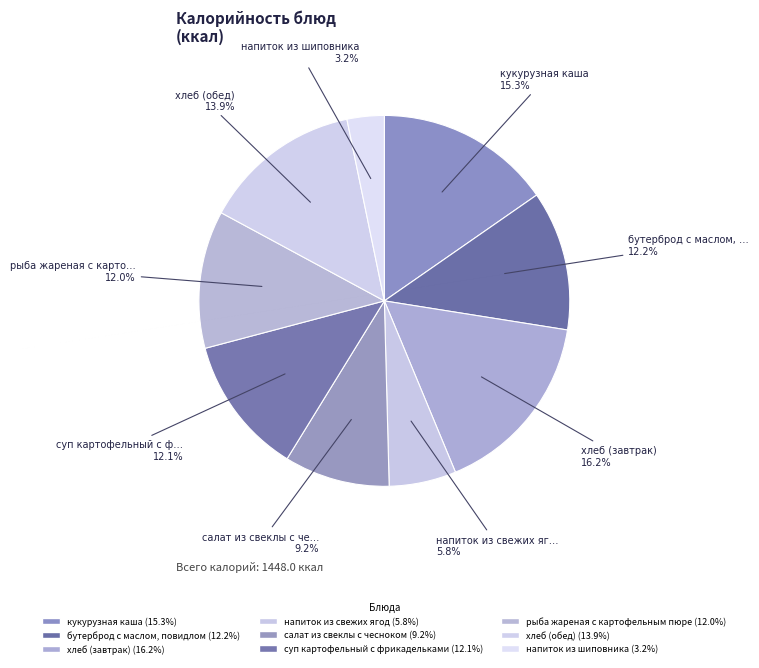

How many slices are in this pie chart?

9